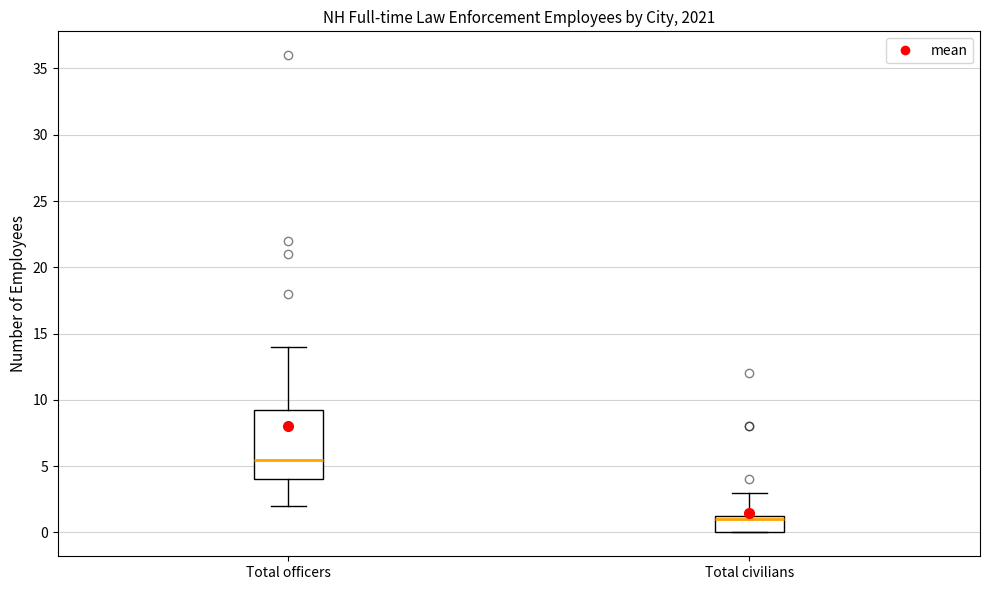

Reading left to right, transcribe this box plot: for each box, give where its median line is, the range the box spans, and where its two whiskers end, as read against the y-axis. The values are not printed on the chart, so give them approximately, as read against the axis.

Total officers: median 5.5, box 4.0 to 9.5, whiskers 2.0 to 14.0
Total civilians: median 1.0, box 0.0 to 1.5, whiskers 0.0 to 3.0